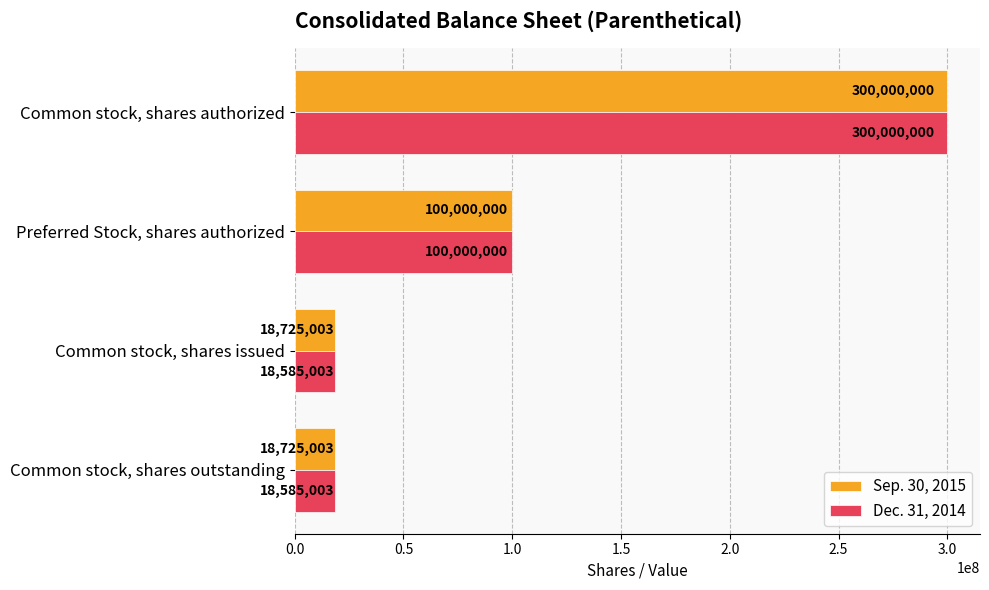

What is the spread (max minus min) of values at Common stock, shares outstanding?

140000